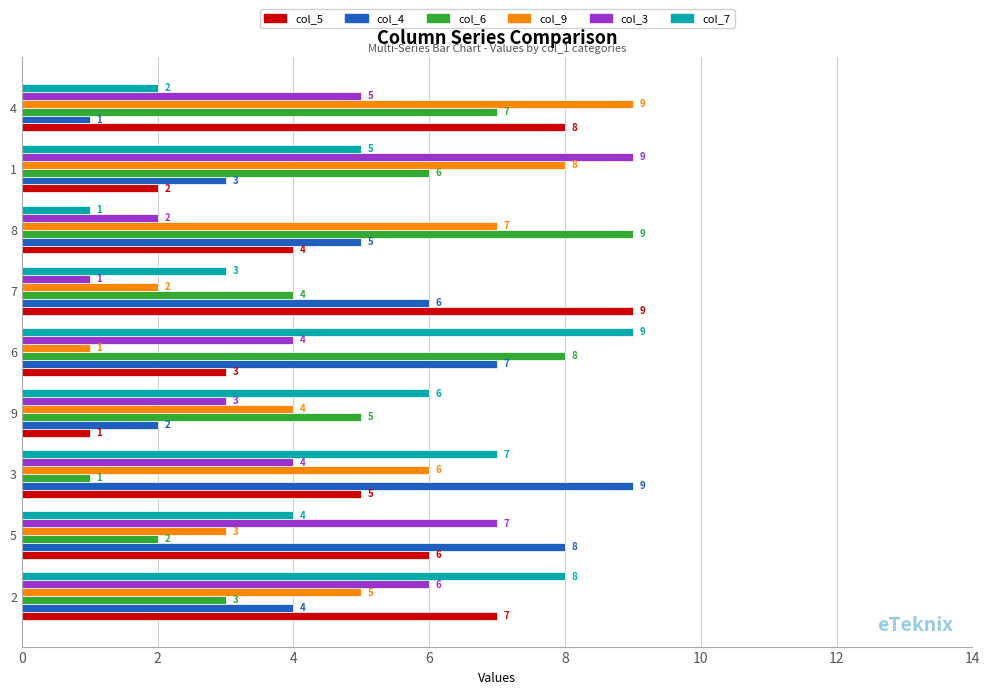

At which label is col_4 closest to 5?

8